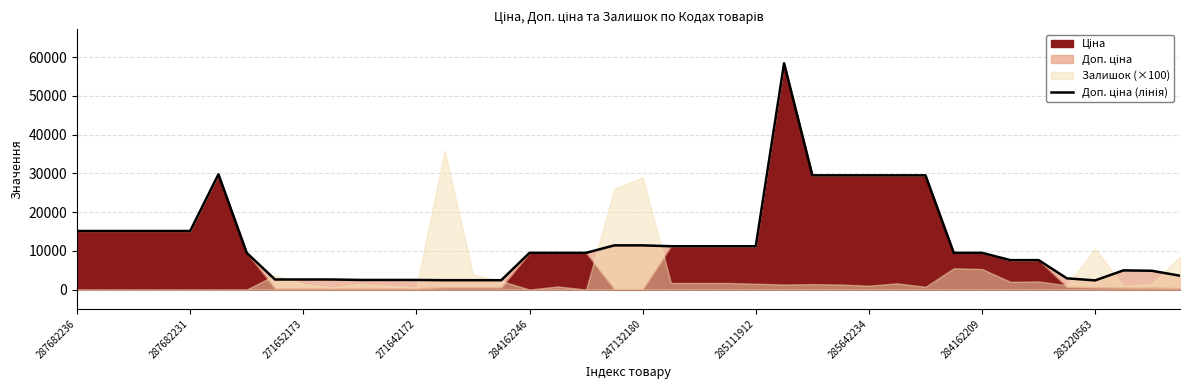

True or false: the data shows 11188.2 at 285111912.

True